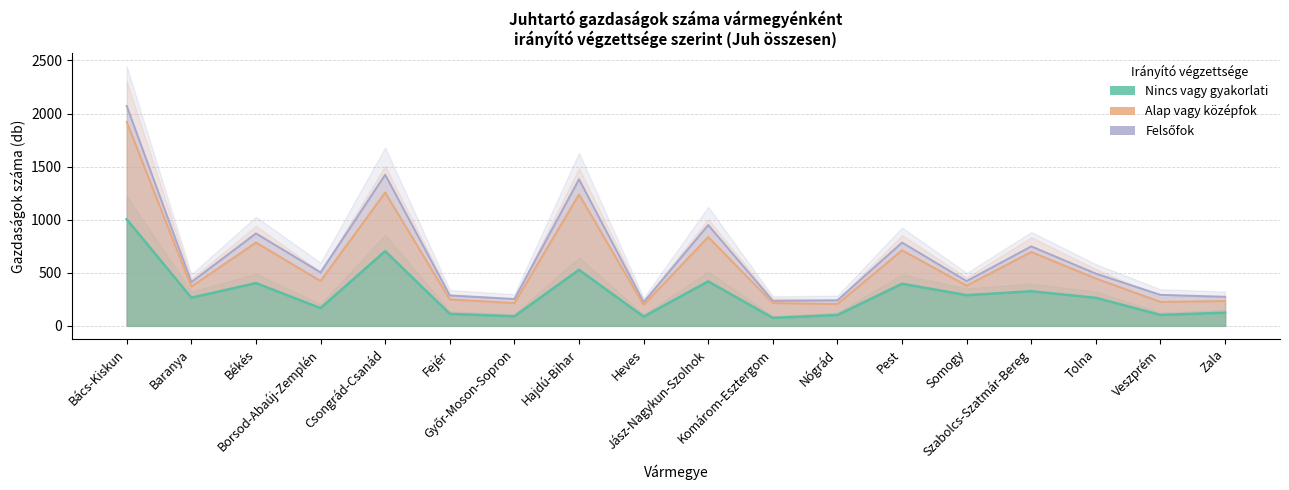

At which label is Nincs vagy gyakorlati closest to 539?

Hajdú-Bihar